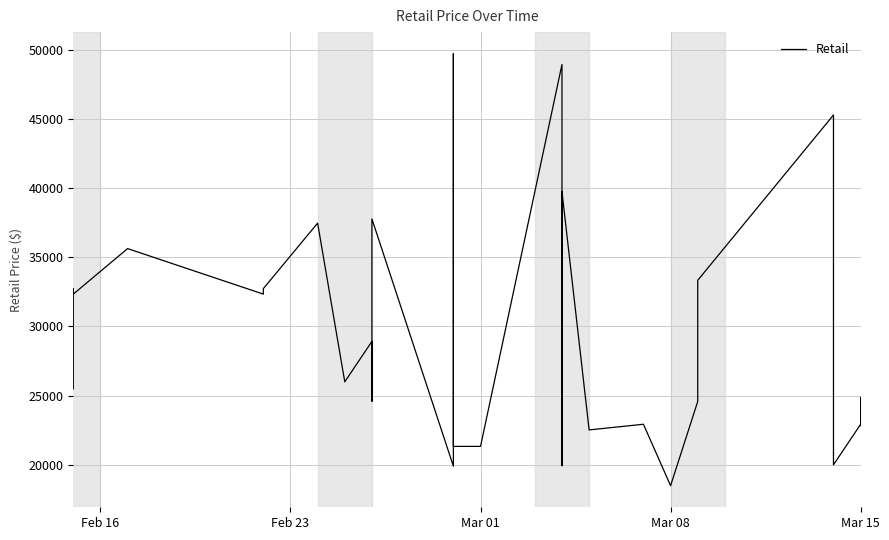

How many data points are less than 27392?

20